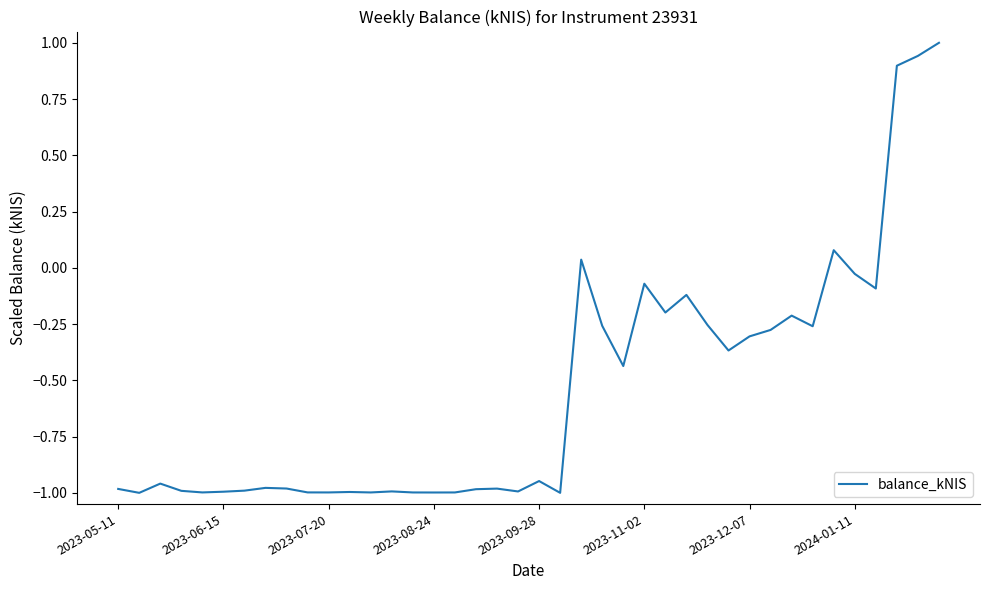

What is the difference between the maximum and minimum values?

2.0